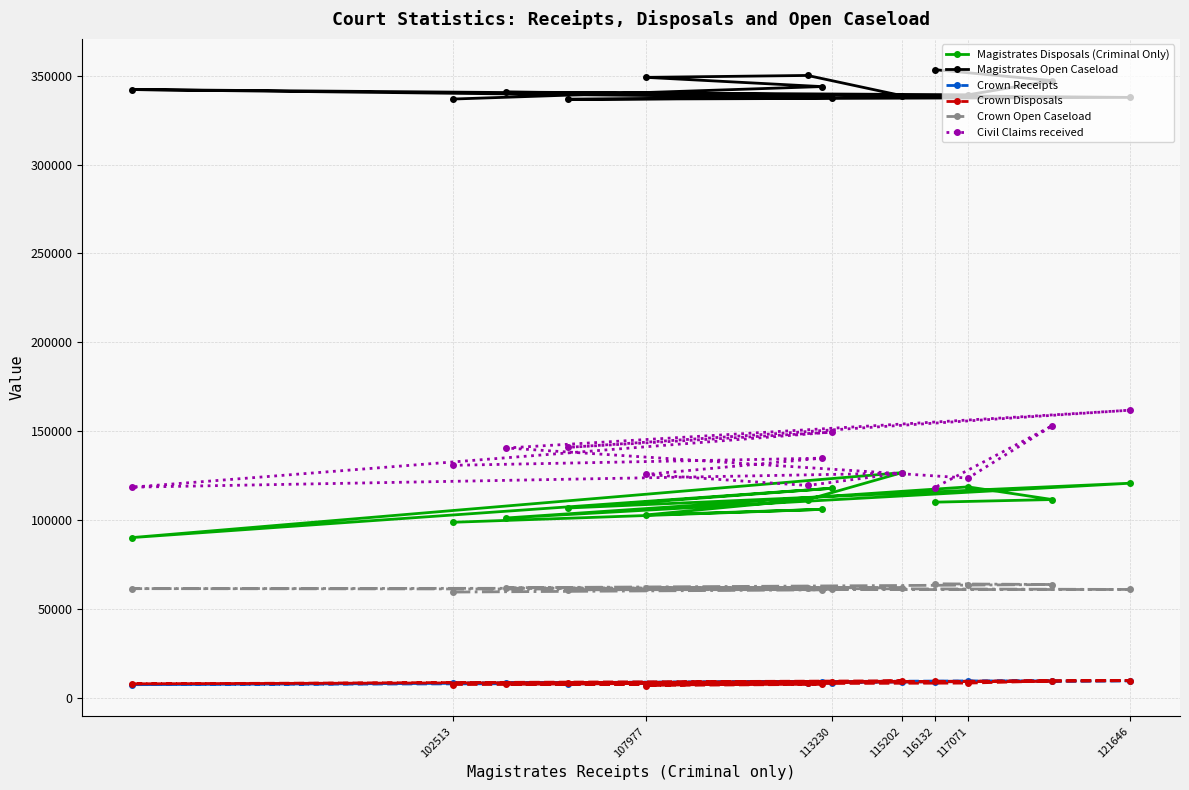

Read the Crown Receipts value at 117071, to the nearest 100.

9300